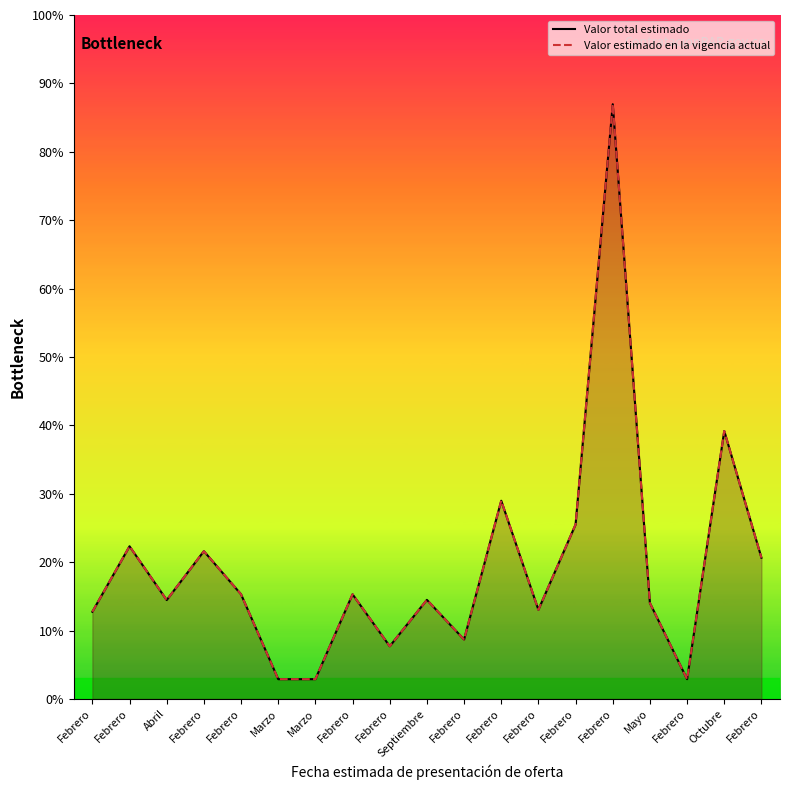

What is the smallest value displayed?

10.0